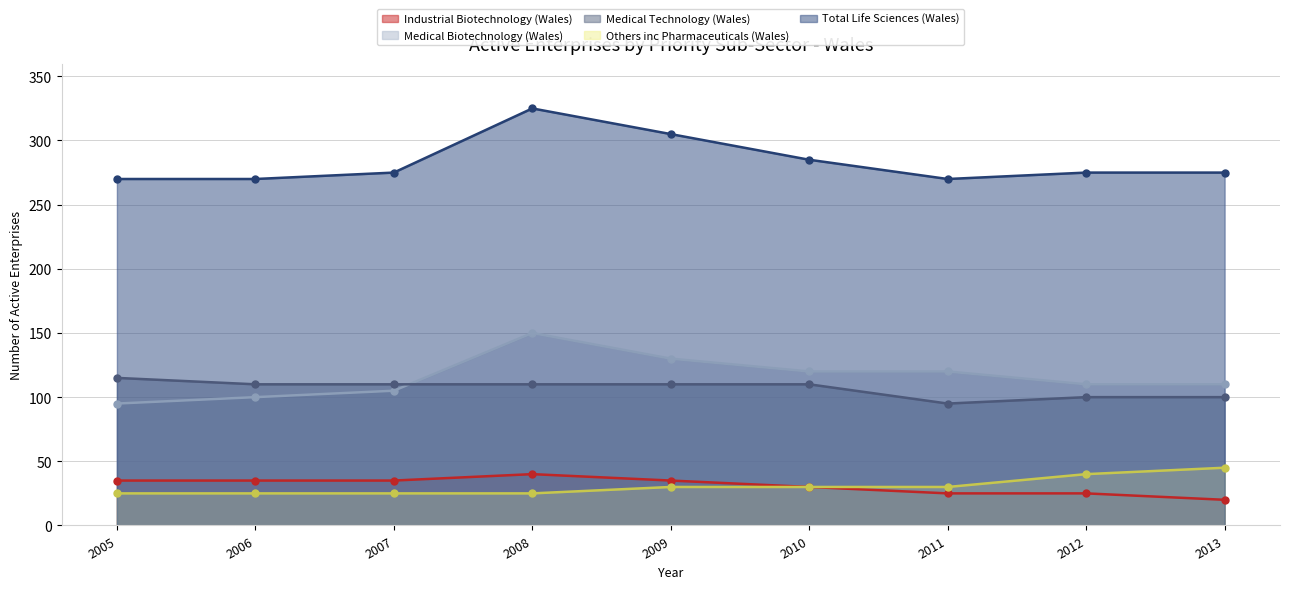

True or false: Industrial Biotechnology (Wales) has more than 2 interior local peaks.

False